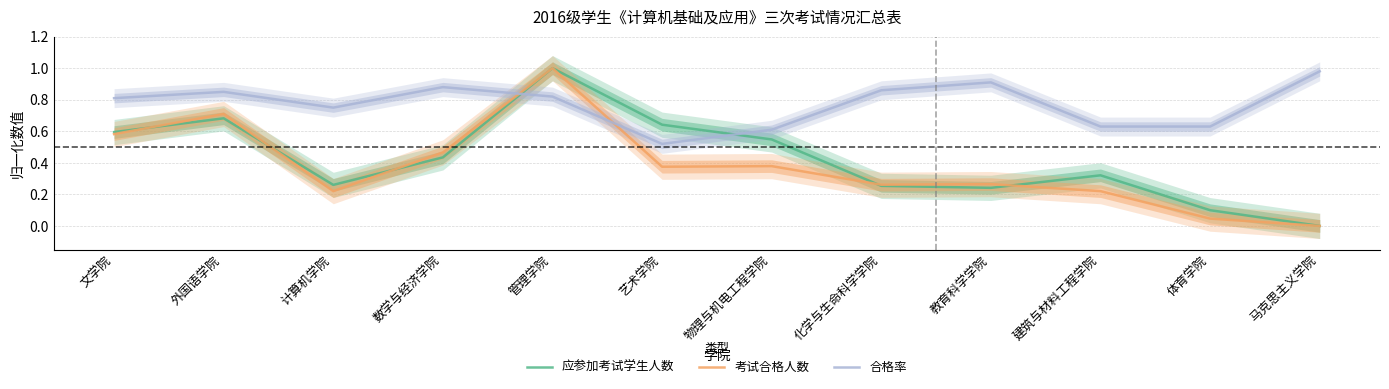

True or false: 应参加考试学生人数 has more than 2 points higher than both neighbors.

True